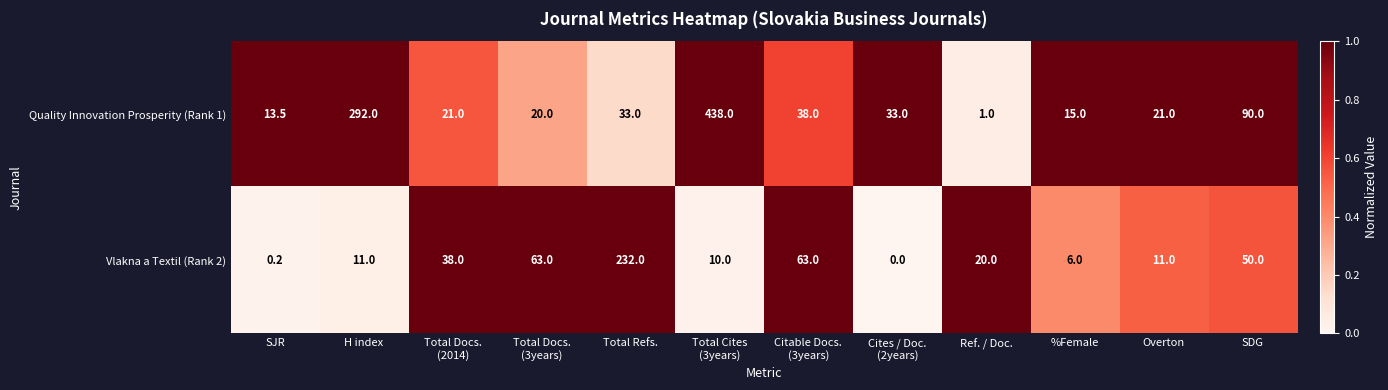

Reading right to left, transcribe all the data shown in this chart.

Quality Innovation Prosperity (Rank 1): 90.0	21.0	15.0	1.0	33.0	38.0	438.0	33.0	20.0	21.0	292.0	13.5
Vlakna a Textil (Rank 2): 50.0	11.0	6.0	20.0	0.0	63.0	10.0	232.0	63.0	38.0	11.0	0.2